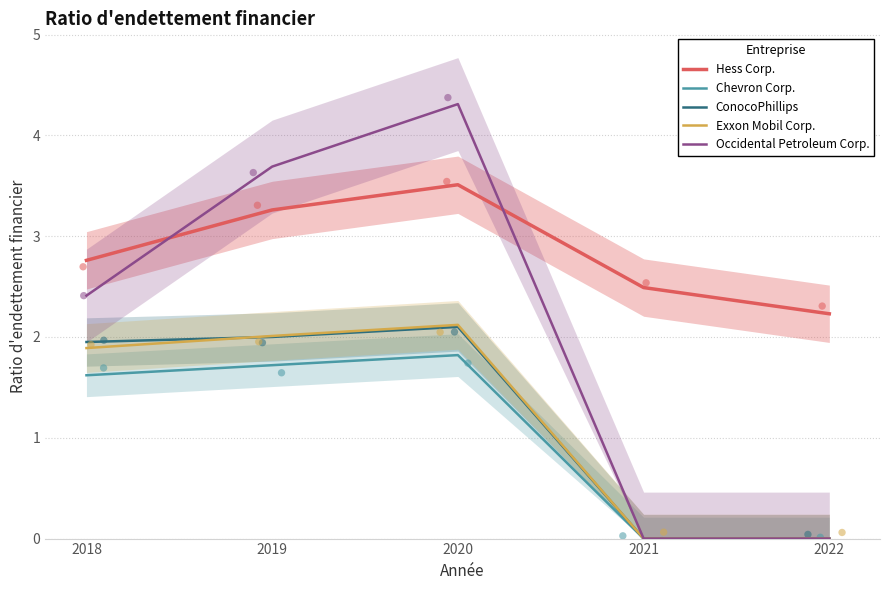

At which category is the sum across all series the highest?

2020